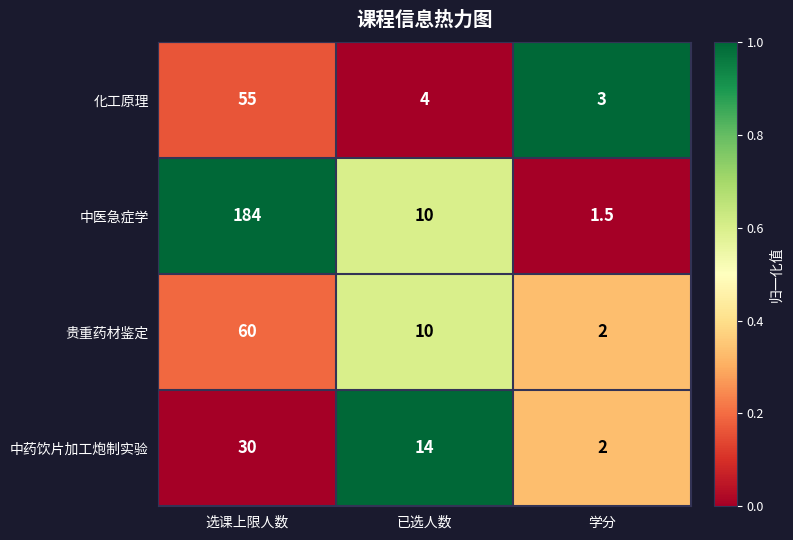

Reading left to right, extract all data points from this chart.

化工原理: 选课上限人数=55.0	已选人数=4.0	学分=3.0
中医急症学: 选课上限人数=184.0	已选人数=10.0	学分=1.5
贵重药材鉴定: 选课上限人数=60.0	已选人数=10.0	学分=2.0
中药饮片加工炮制实验: 选课上限人数=30.0	已选人数=14.0	学分=2.0